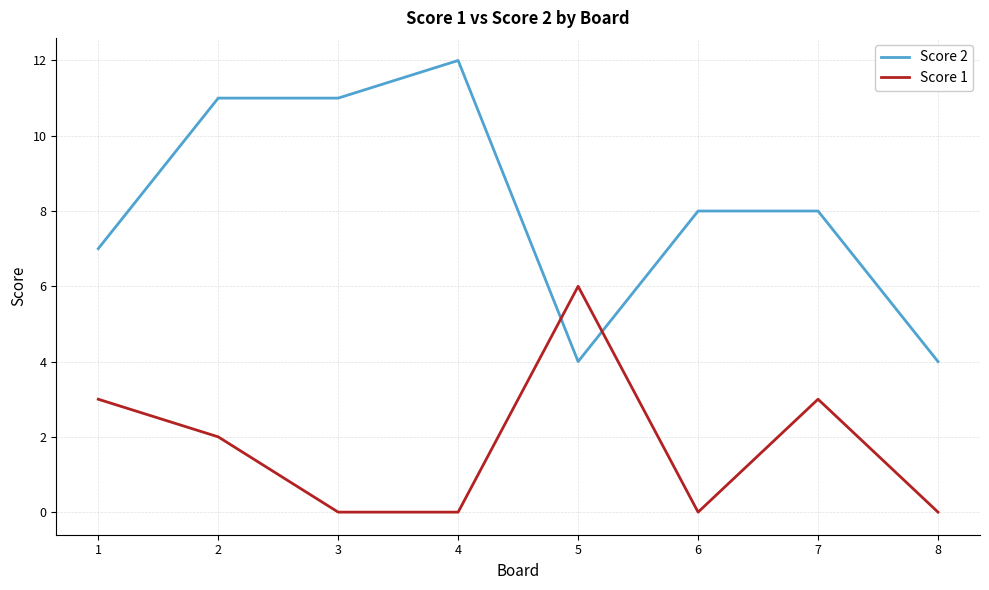

Reading left to right, transcribe all the data shown in this chart.

Score 2: 7	11	11	12	4	8	8	4
Score 1: 3	2	0	0	6	0	3	0